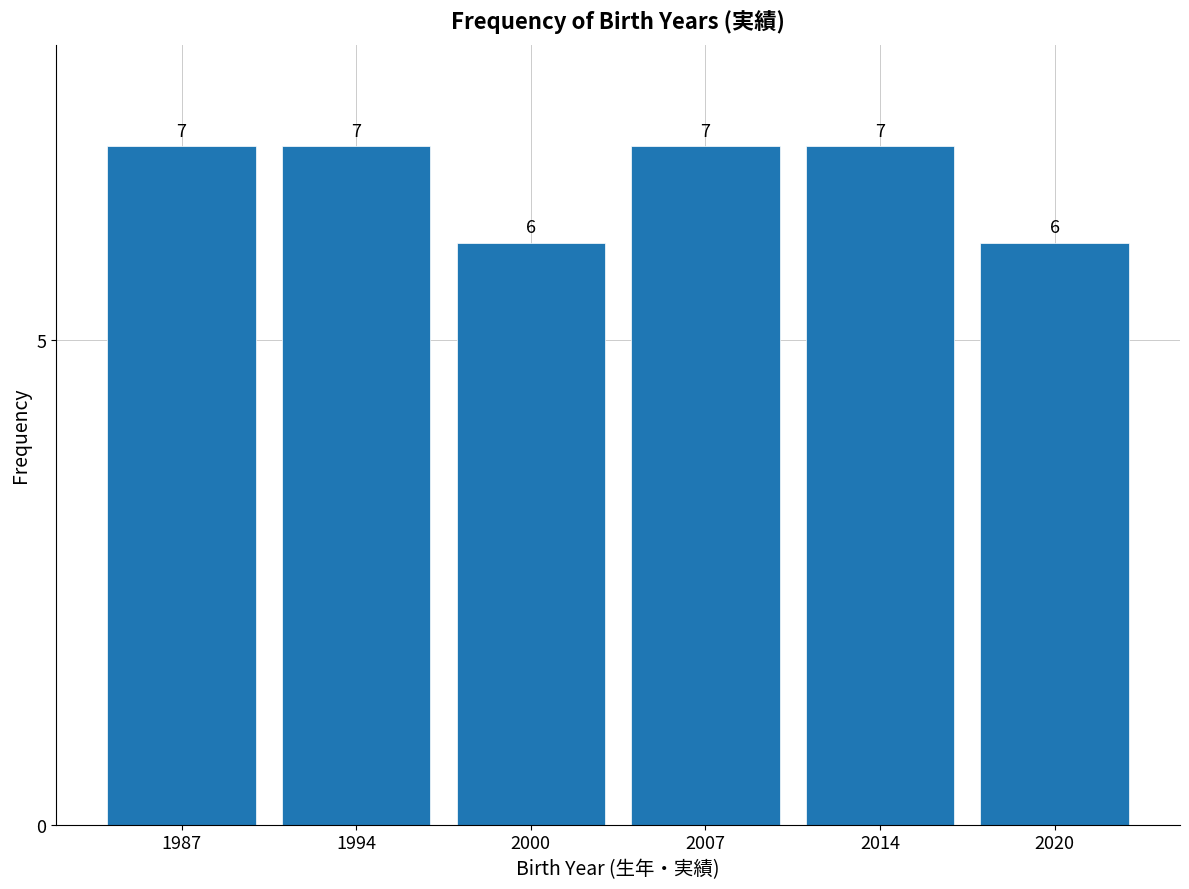

Reading right to left, what are all the values shown in this chart?

2020=6	2014=7	2007=7	2000=6	1994=7	1987=7